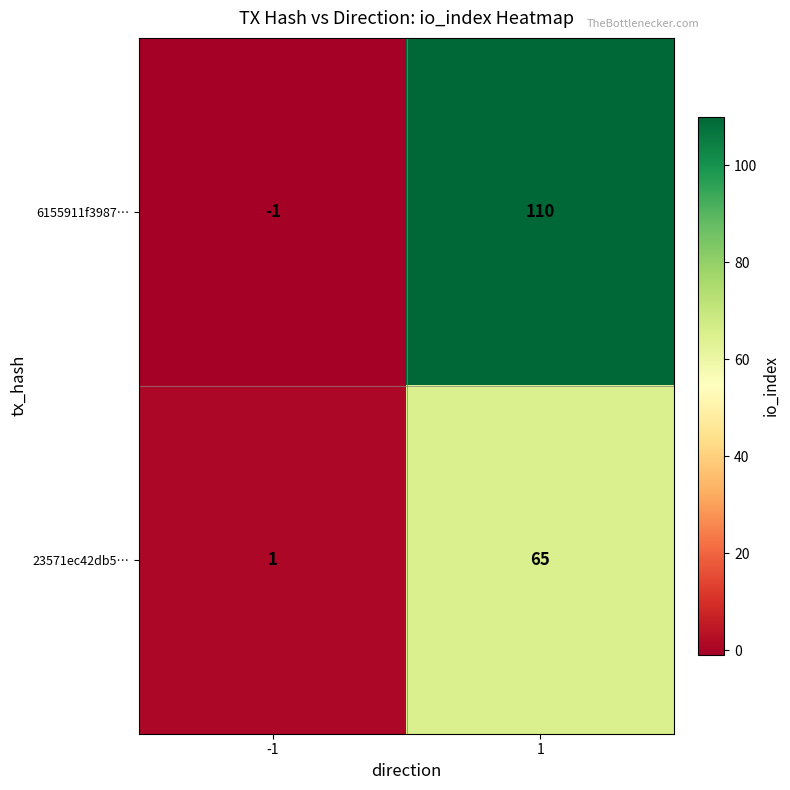

Which series changed the most between -1 and 1?

6155911f3987…